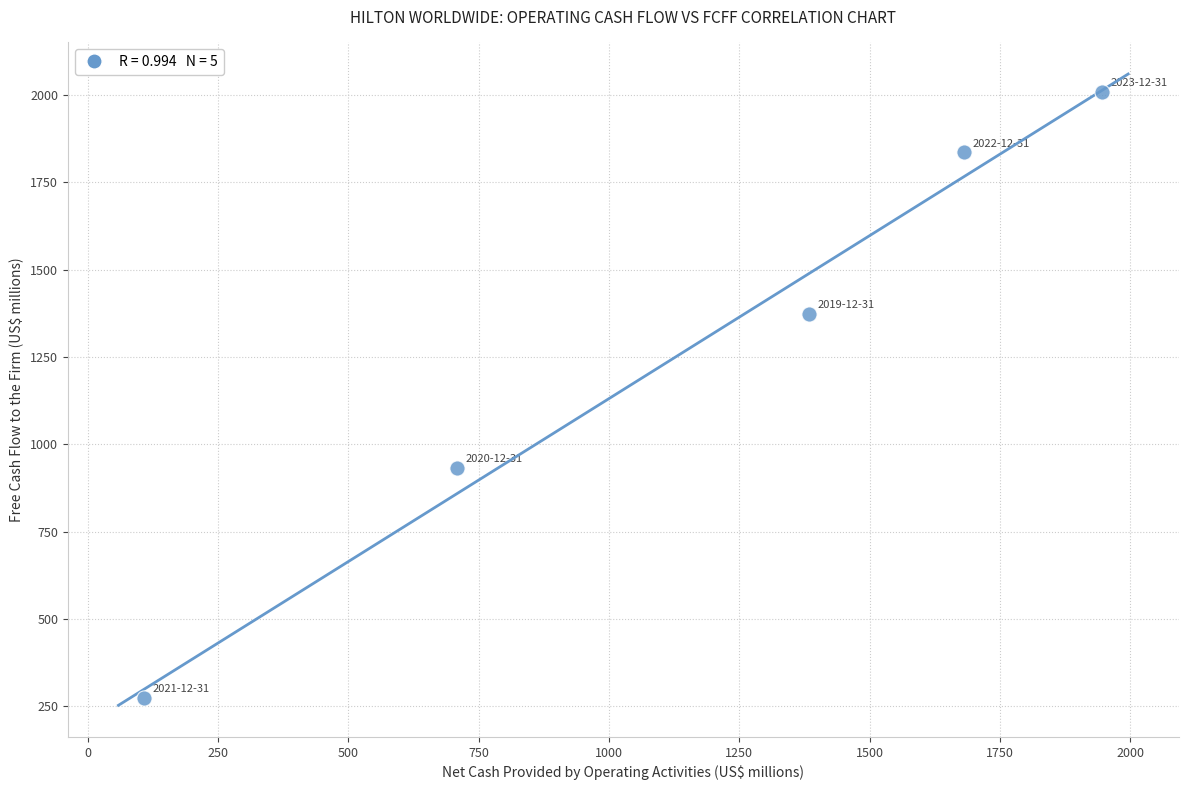

What is the average X value?

1166